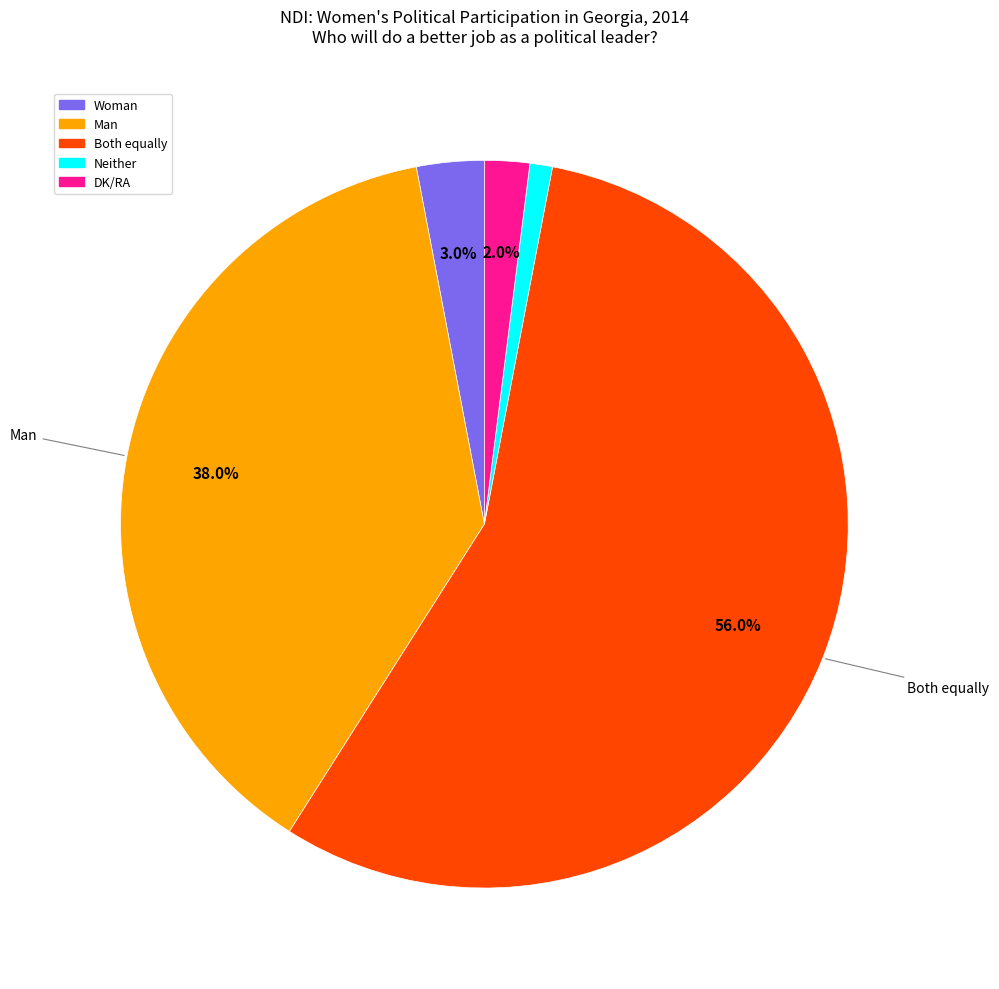

What is the smallest slice in the pie chart?

Neither